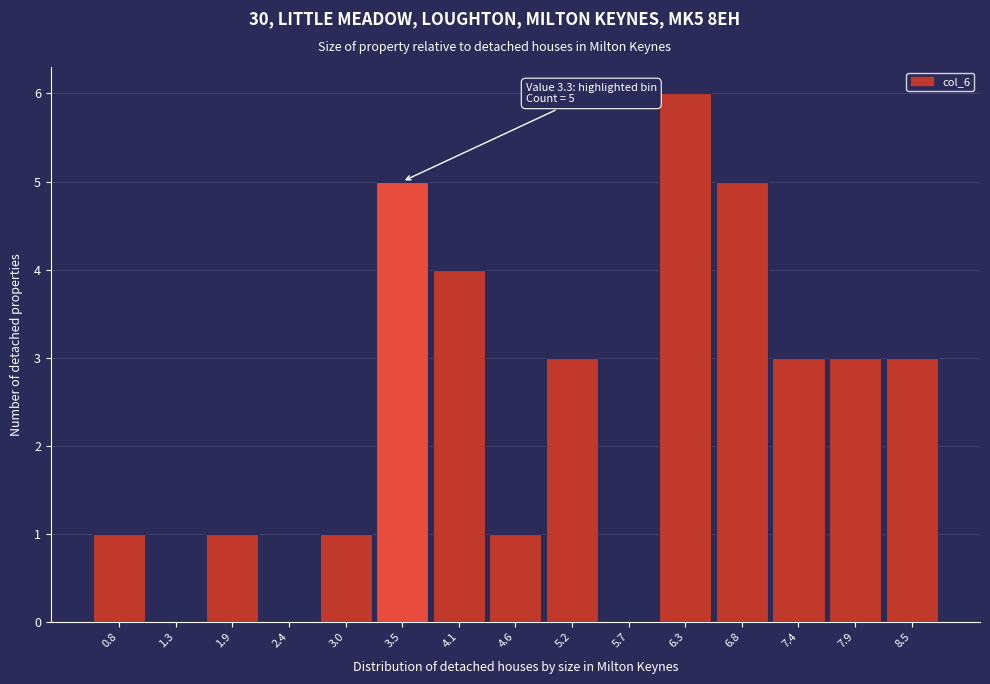

Which range on the x-axis has the tallest bar?

6.00 to 6.55